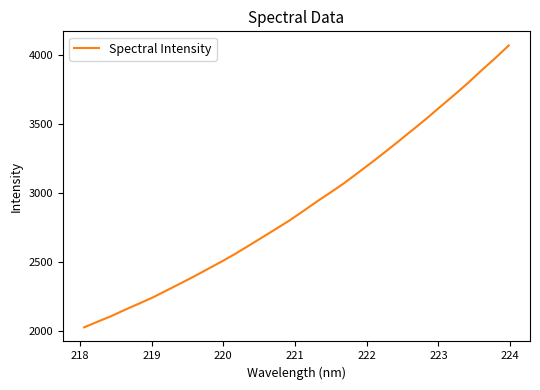

What is the smallest value displayed?

2023.5